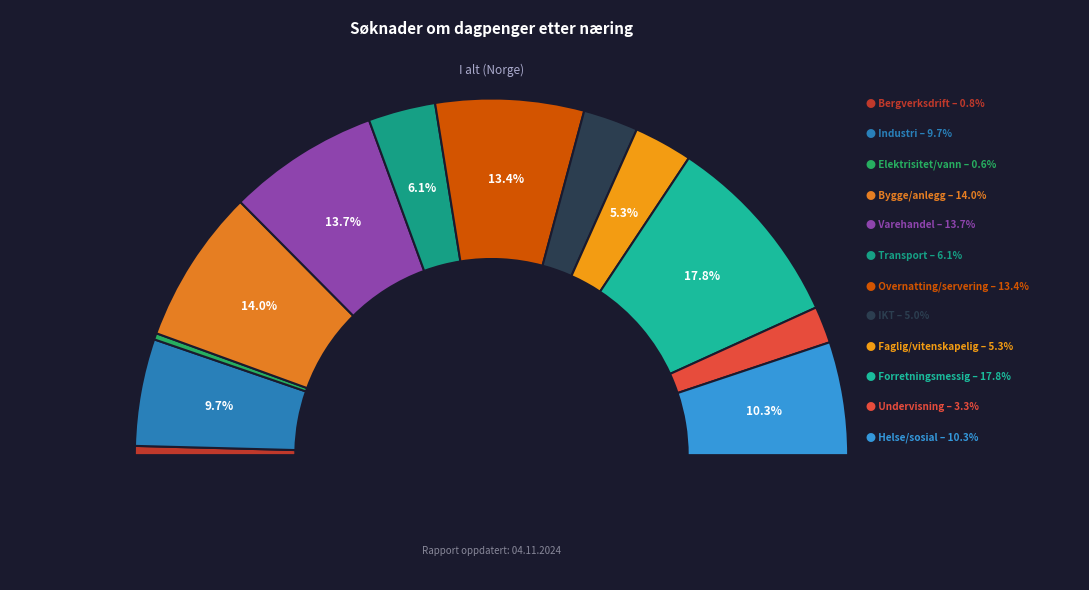

To the nearest percent, what is the average slice percentage?

8%